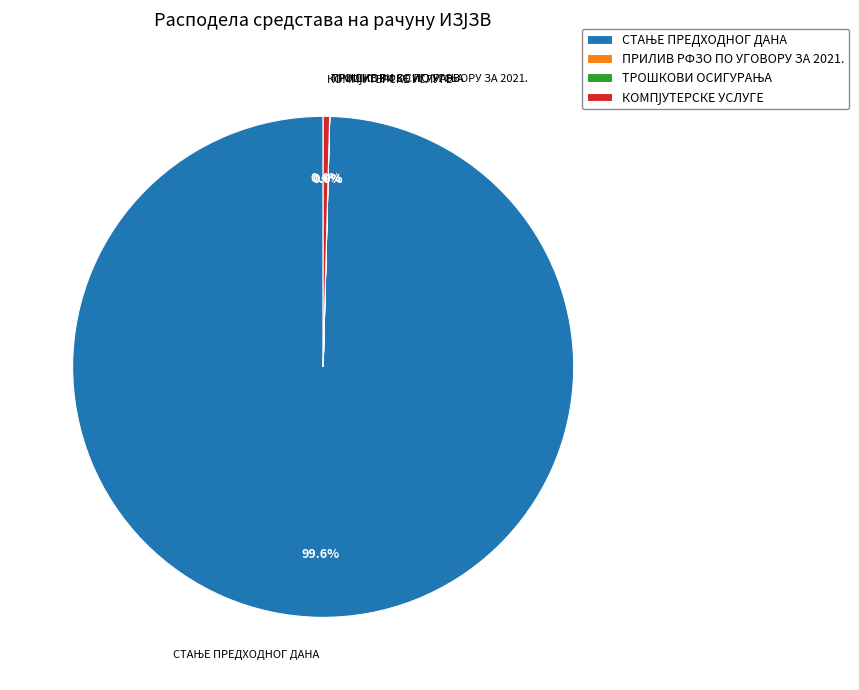

Does any single category account for the majority?

Yes